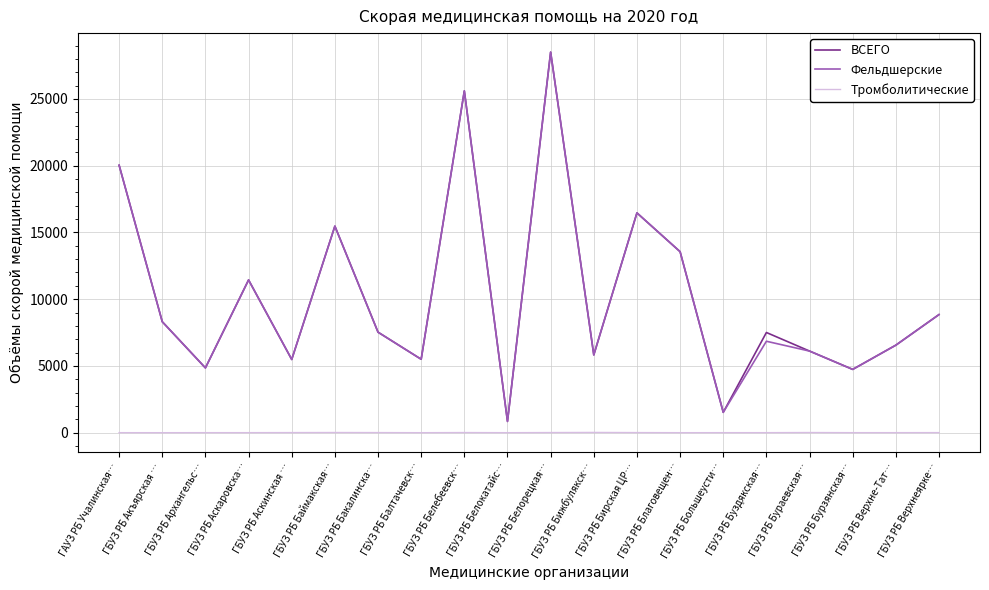

Is this an area chart (filled region under the line)?

No